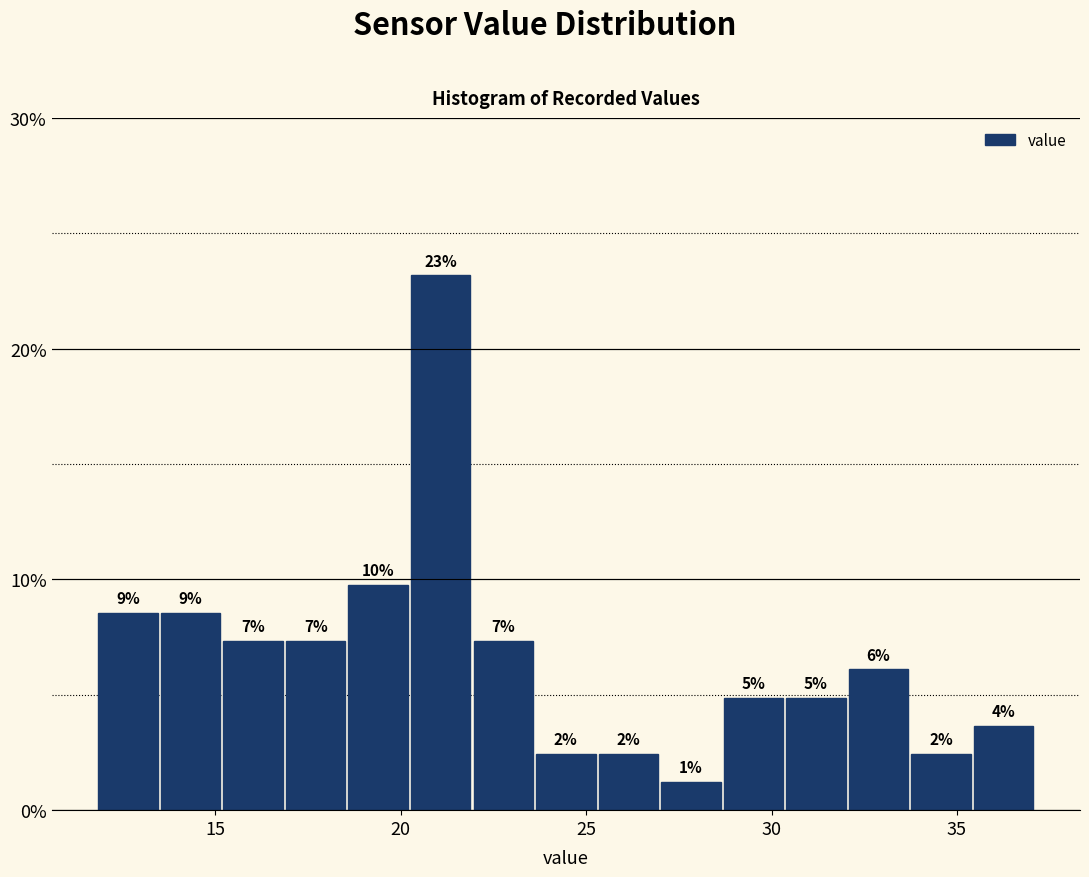

Read against the x-axis, roughly where is the centre of the tallest bar?

21.0